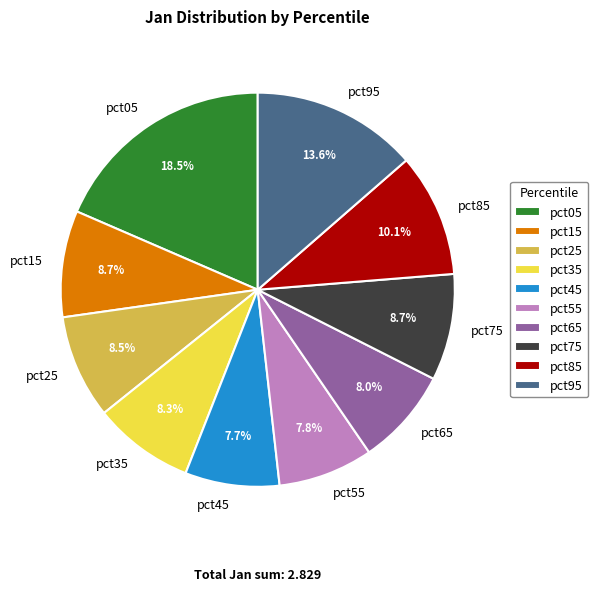

What is the total percentage of pct55 and pct35?

16.1%